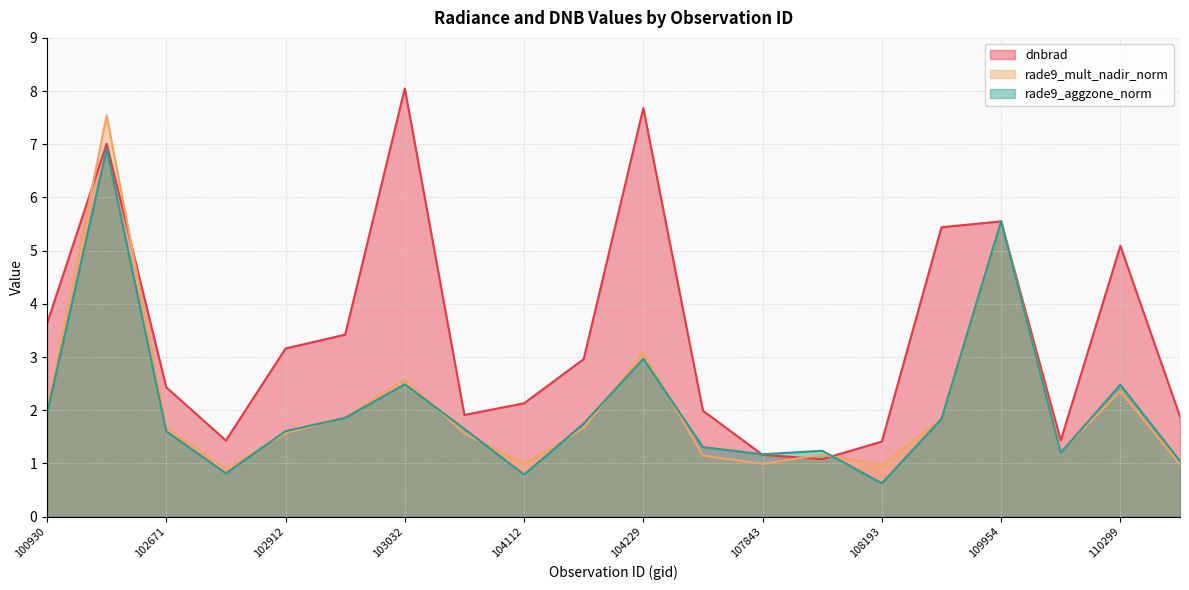

True or false: rade9_mult_nadir_norm has a value of 7.5 at 102551.

True